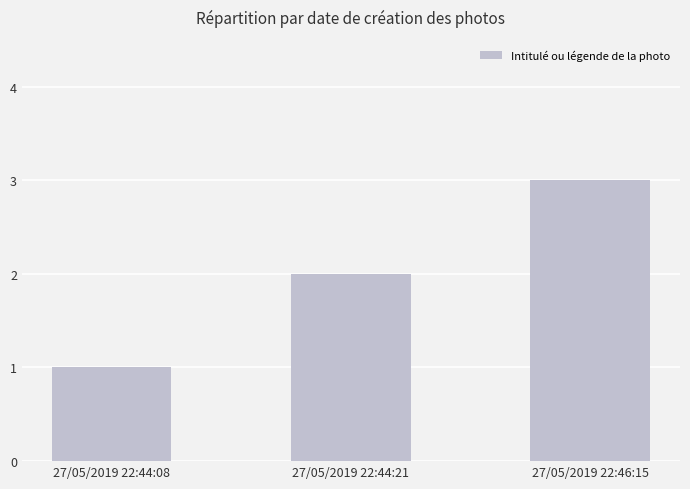

What value does the data have at 27/05/2019 22:46:15?

3